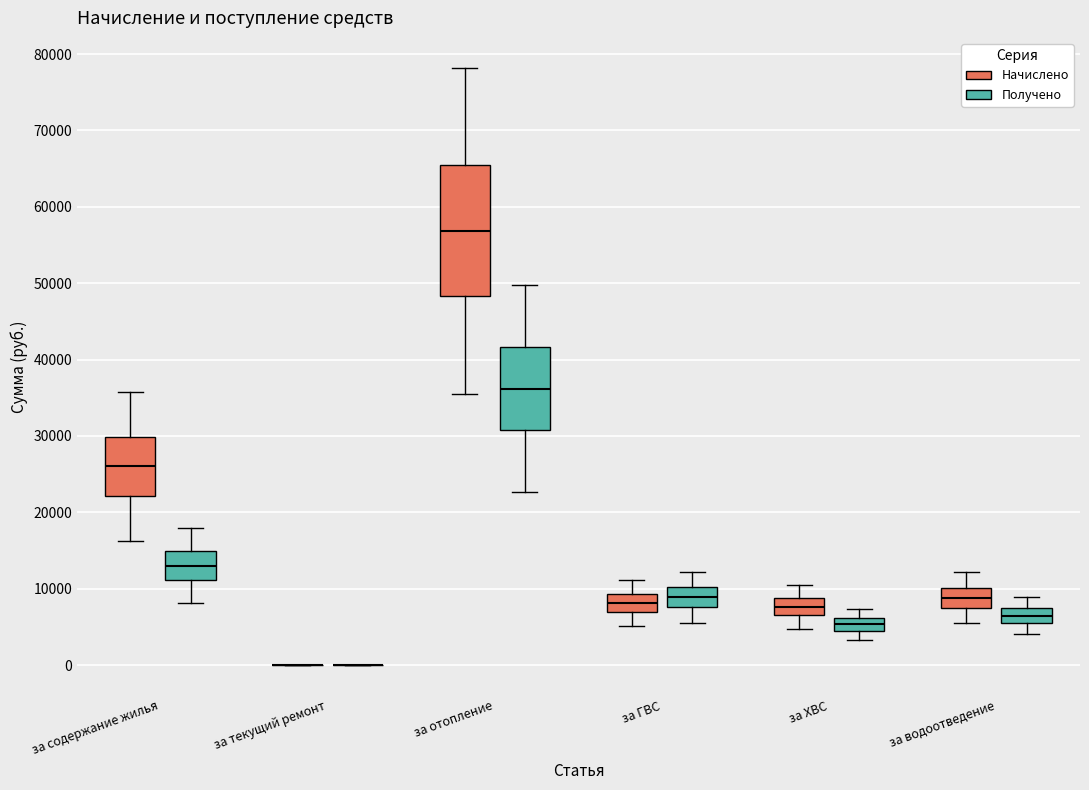

Comparing the boxes themselves (not the whiskers), which one is the tallest?

за отопление (Начислено)